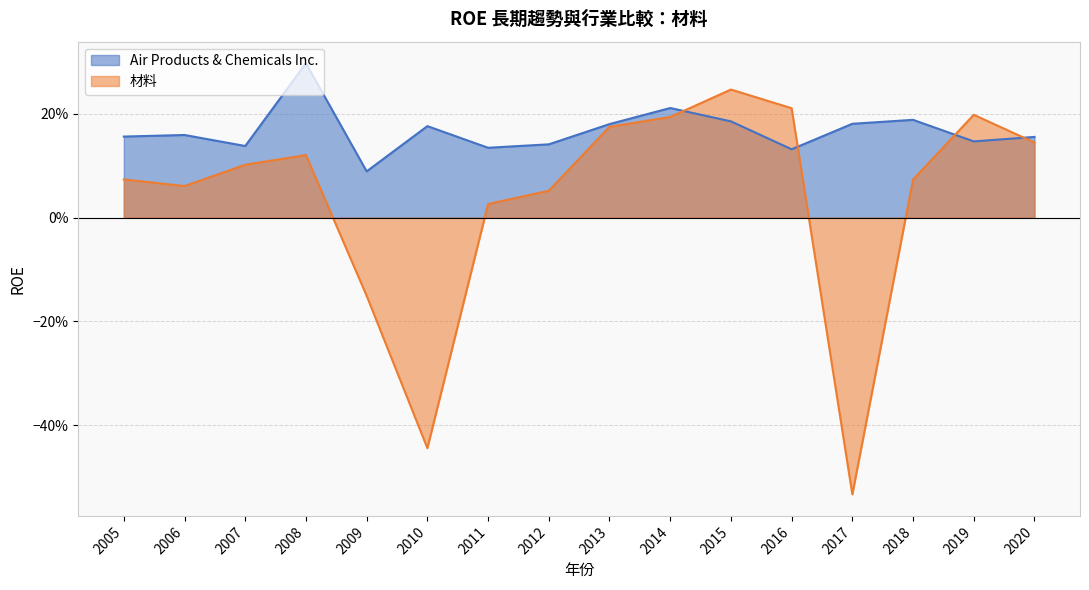

Which series has the largest range (max minus min)?

材料